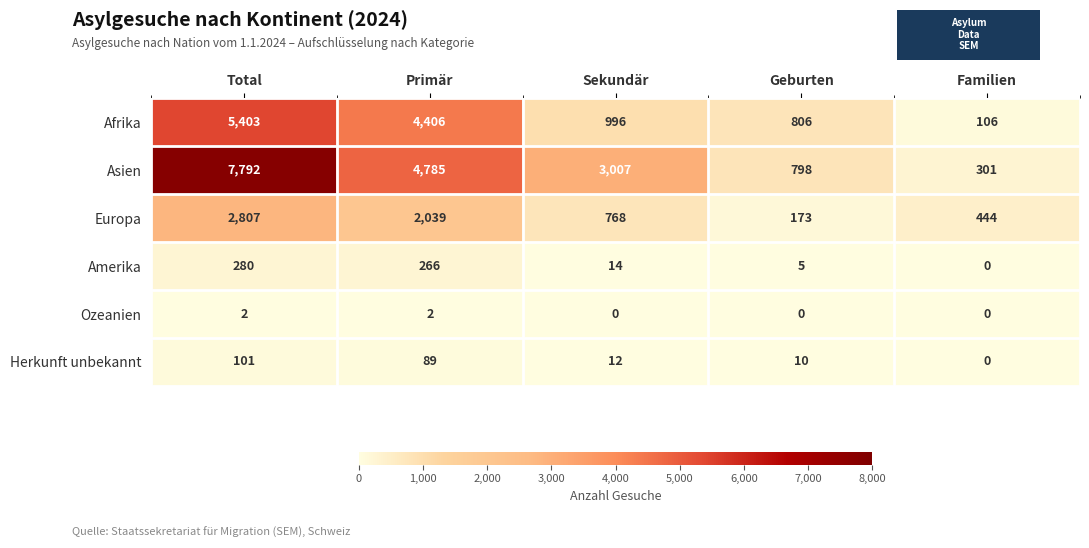

At which label does Amerika reach its peak?

Total